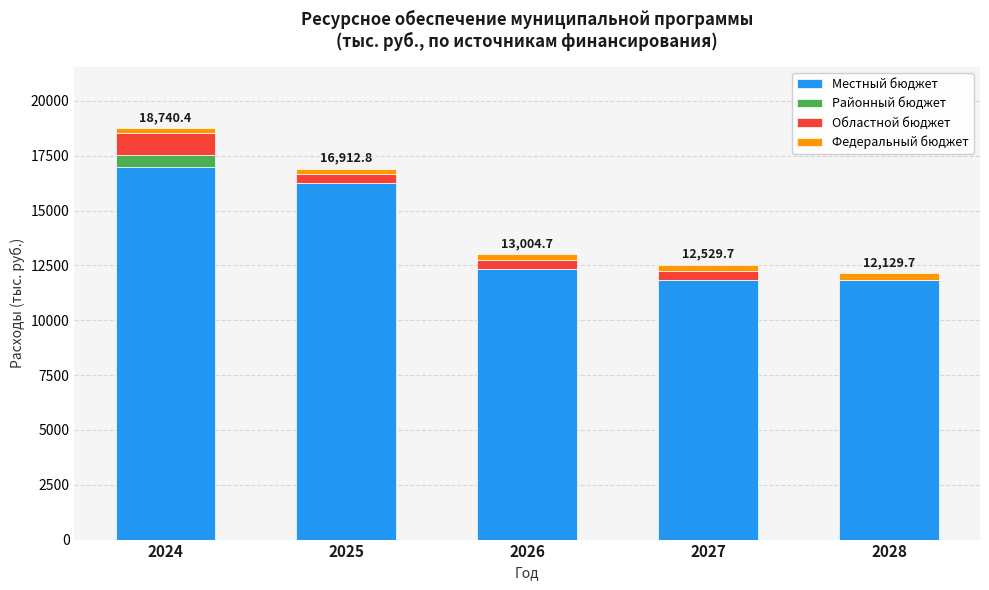

Reading left to right, list the values for the Местный бюджет series.

2024=16984.7	2025=16263.9	2026=12332.0	2027=11847.0	2028=11847.0